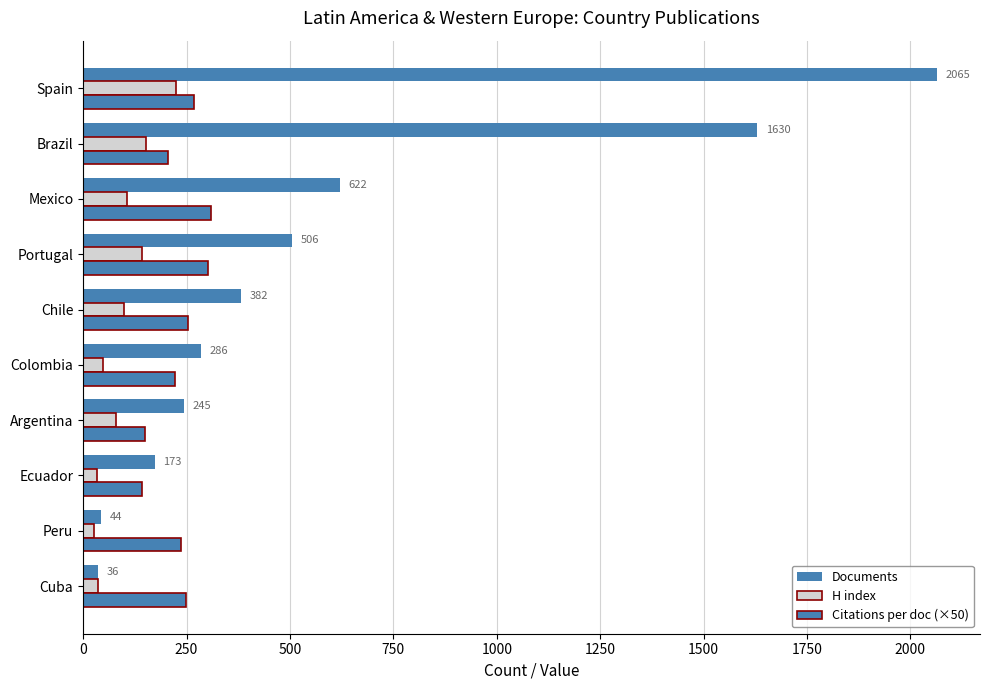

What is the difference between the maximum and minimum values in the H index series?

198.0